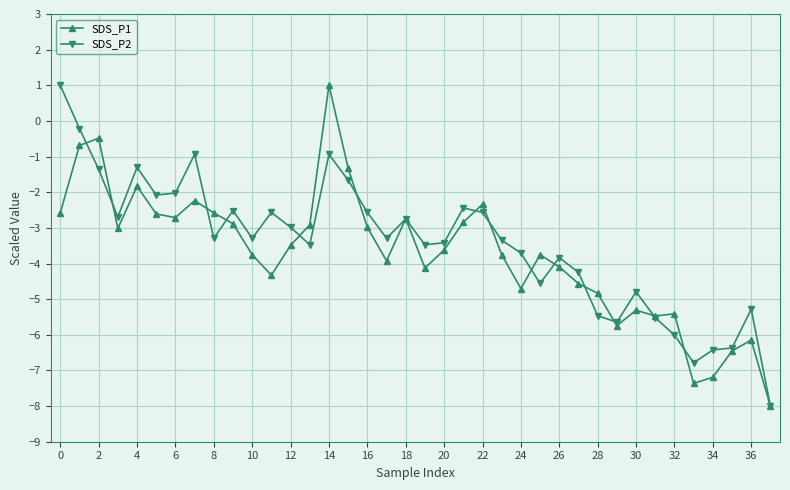

True or false: SDS_P2 has more than 1 points higher than both neighbors.

True